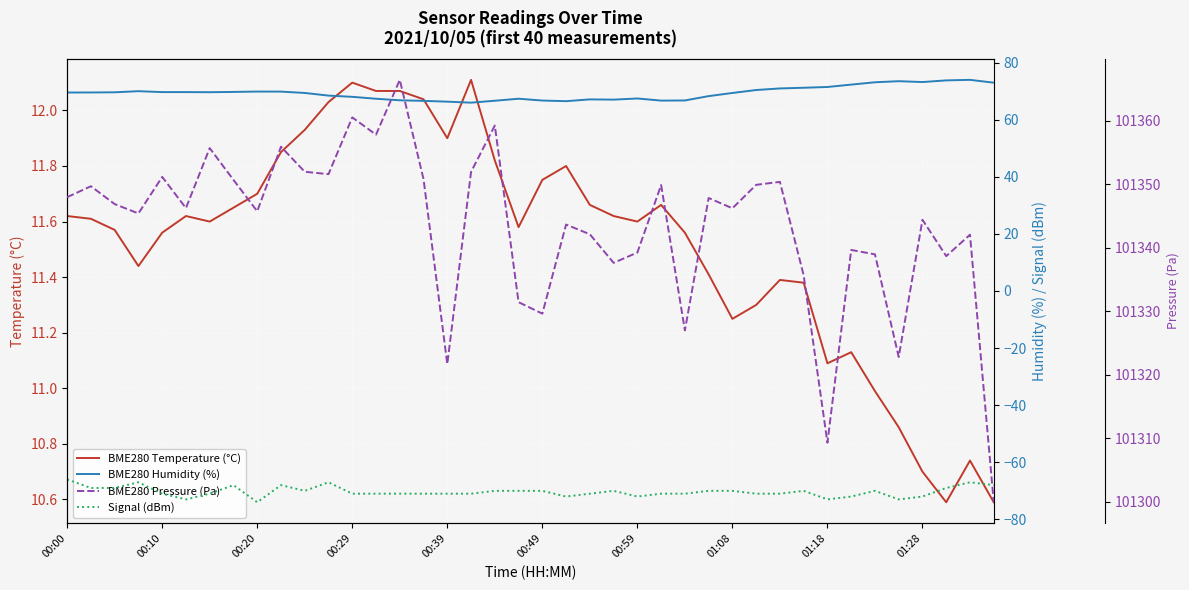

How many categories are shown in the chart?

40